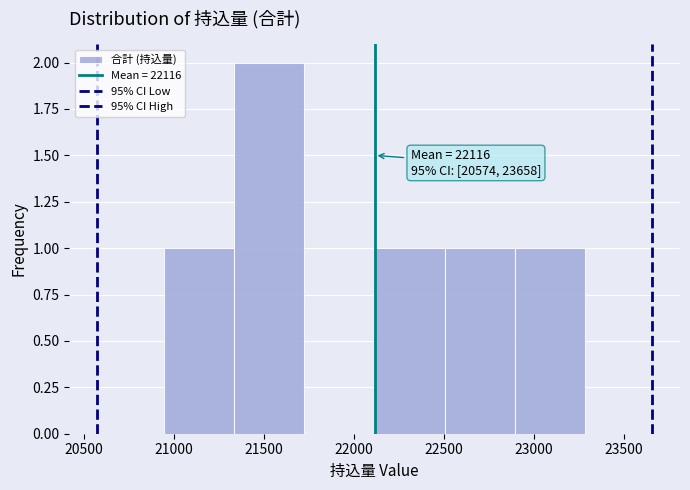

Over which range of the x-axis is the bar tallest?

21350 to 21750